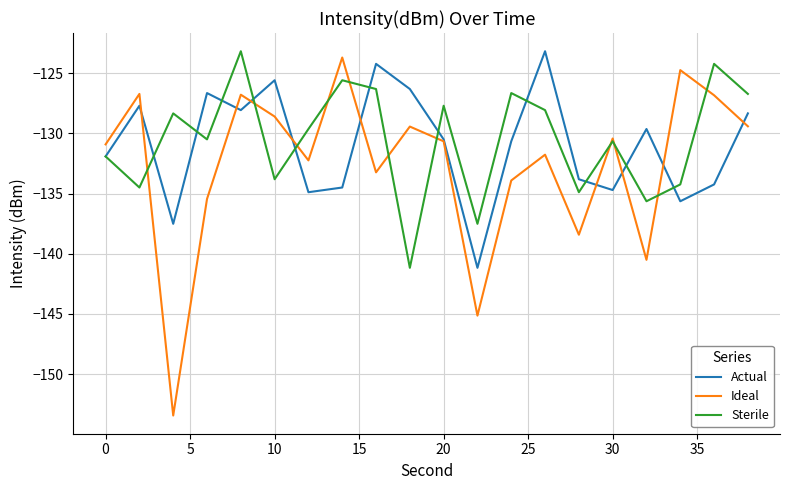

What is the maximum value shown in the chart?

-123.2